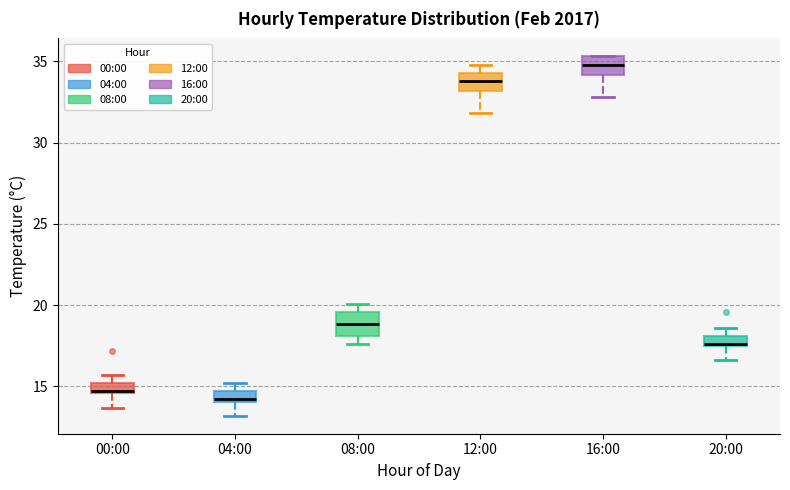

Which box's median line is the highest?

16:00